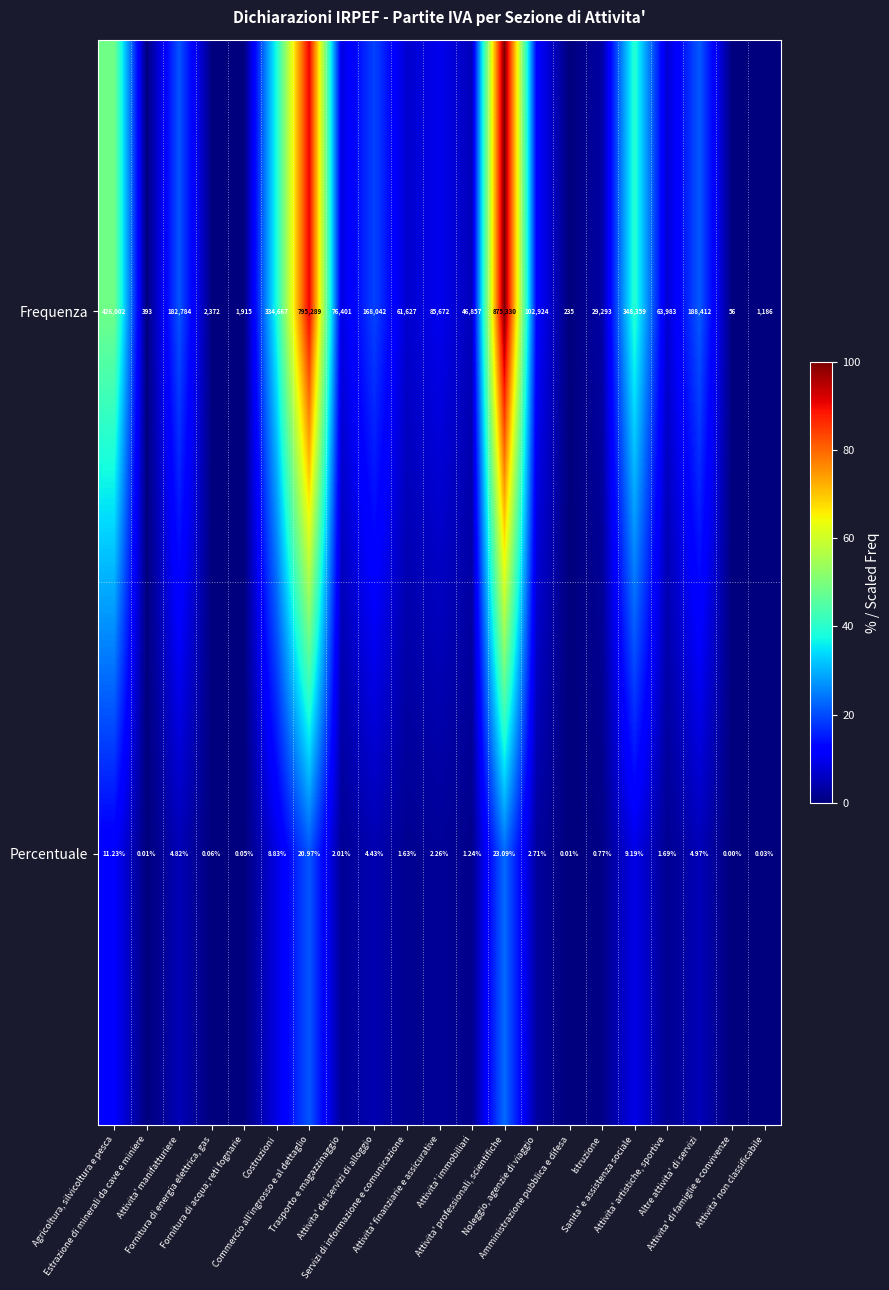

Which series has the largest total across all categories?

Frequenza